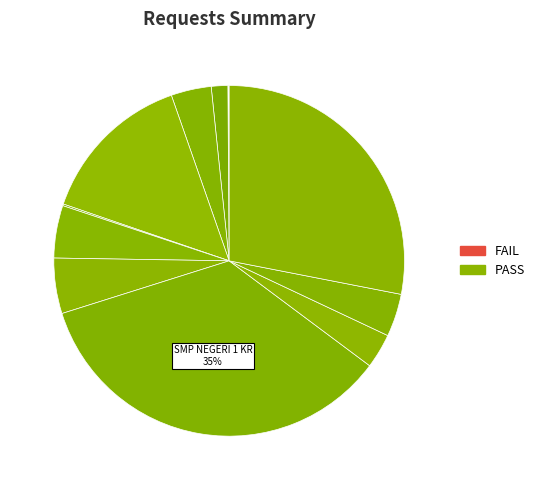

Is there a majority slice in this chart?

No